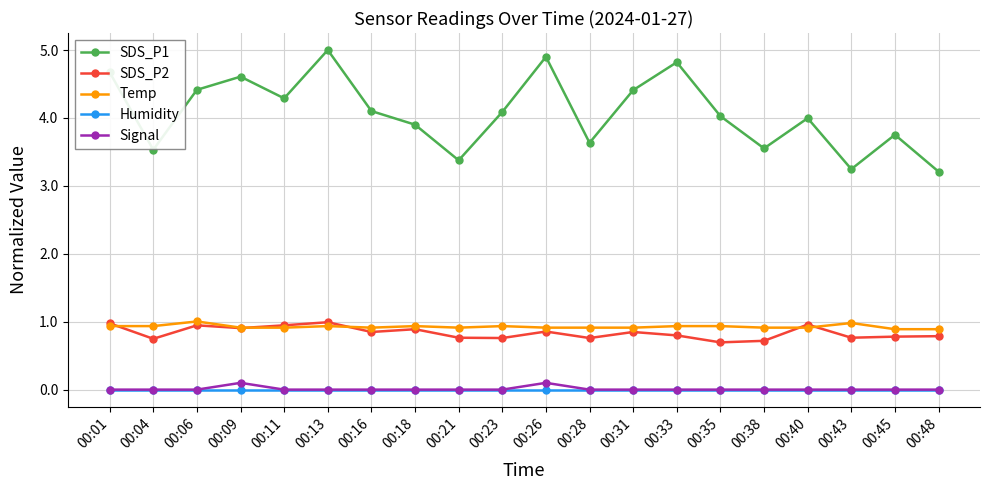

What is the approximate value of SDS_P2 at 00:09?

0.9